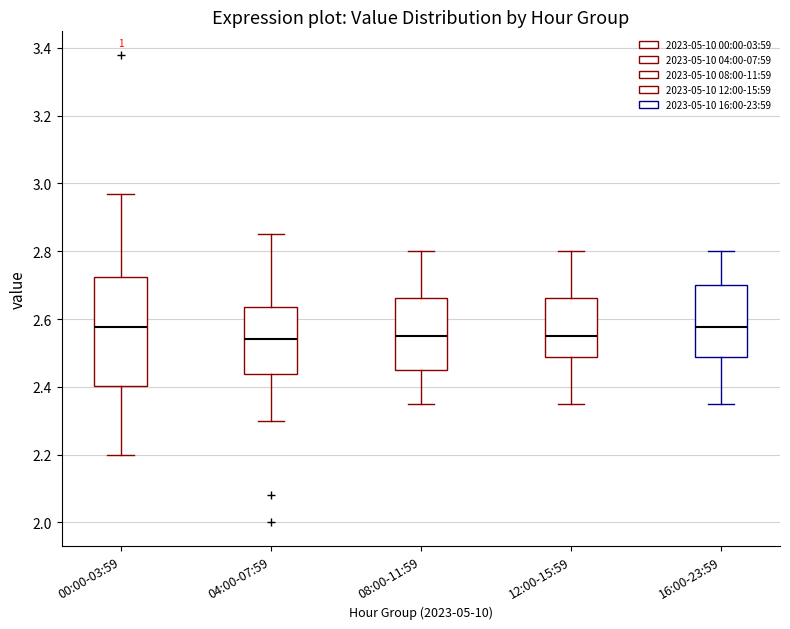

Where is the upper edge of the box for 16:00-23:59 on the y-axis? The values are not printed on the chart, so give them approximately, as read against the axis.

2.70